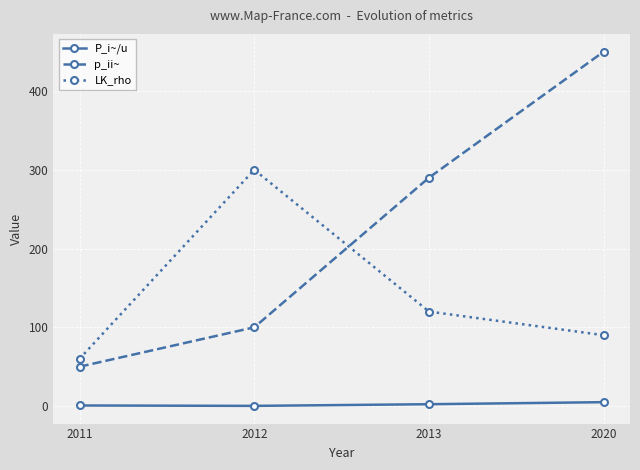

What is the sum of all LK_rho values?

570.0